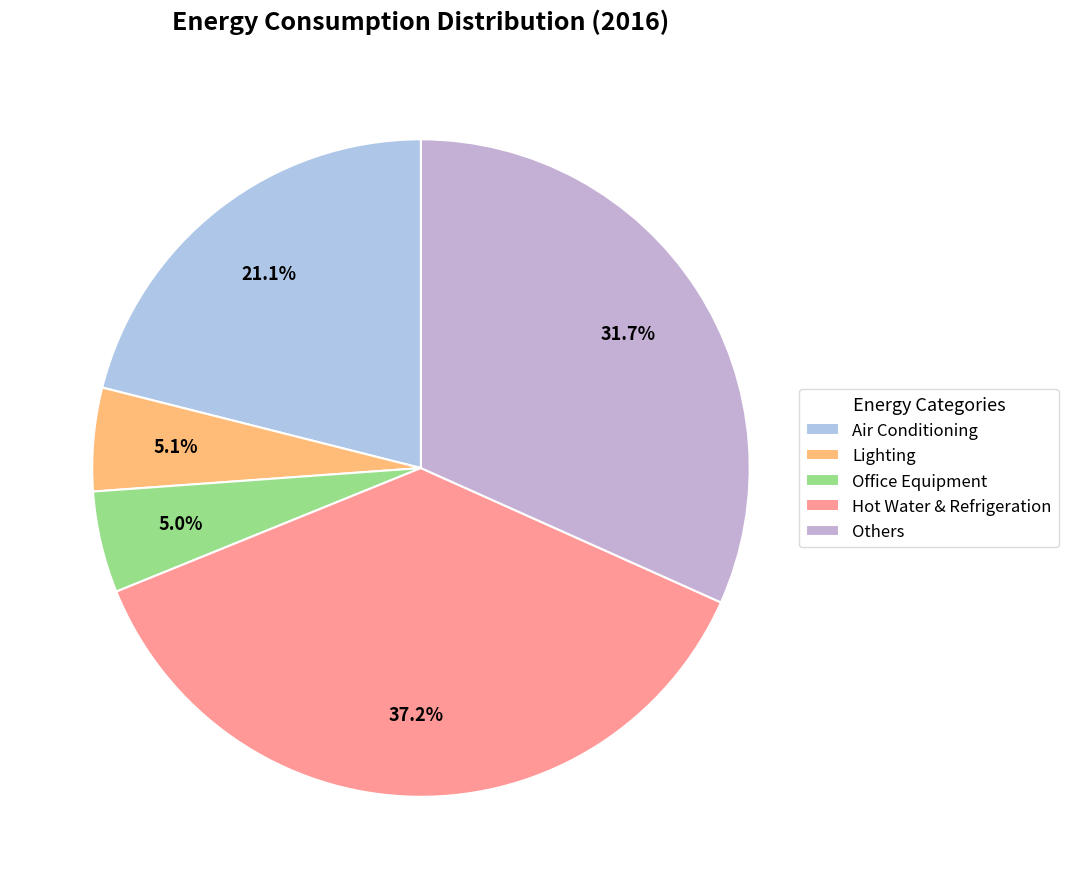

How many segments does this pie chart have?

5